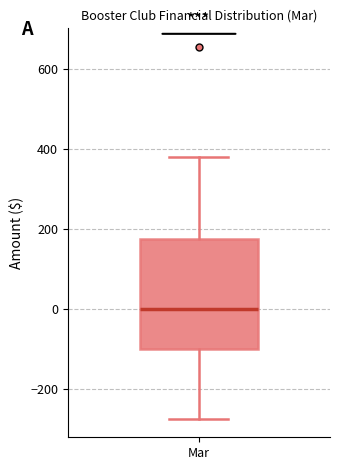

Read this box plot against the y-axis: the position of the median line, the range covered by the box, and the ends of both whiskers. The values are not printed on the chart, so give them approximately, as read against the axis.

median 0, box -100 to 180, whiskers -280 to 380